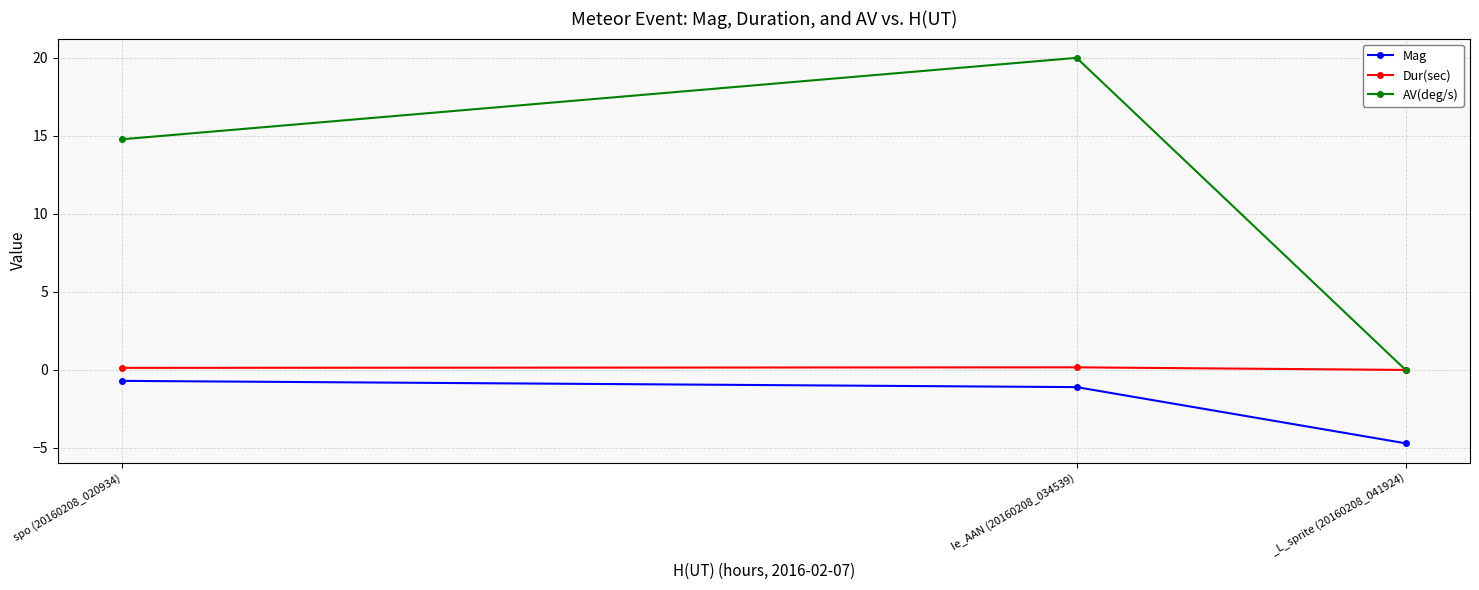

Where is Mag nearest to the value -2?

Ie_AAN (20160208_034539)